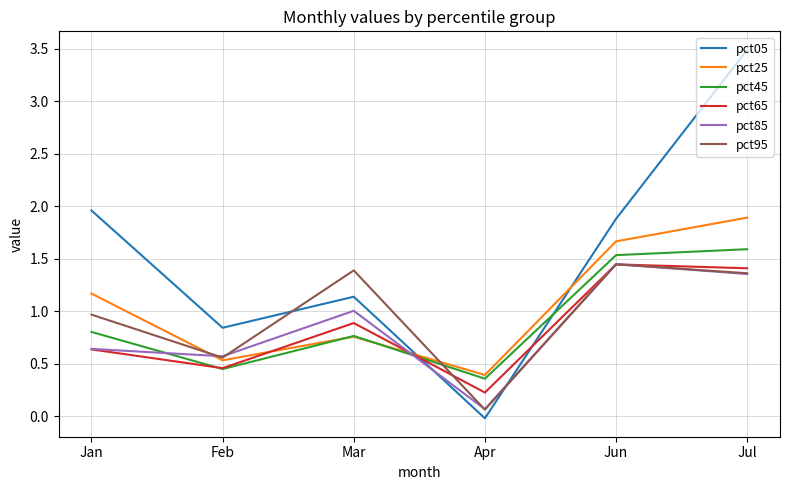

Which series changed the most between Jan and Jul?

pct05